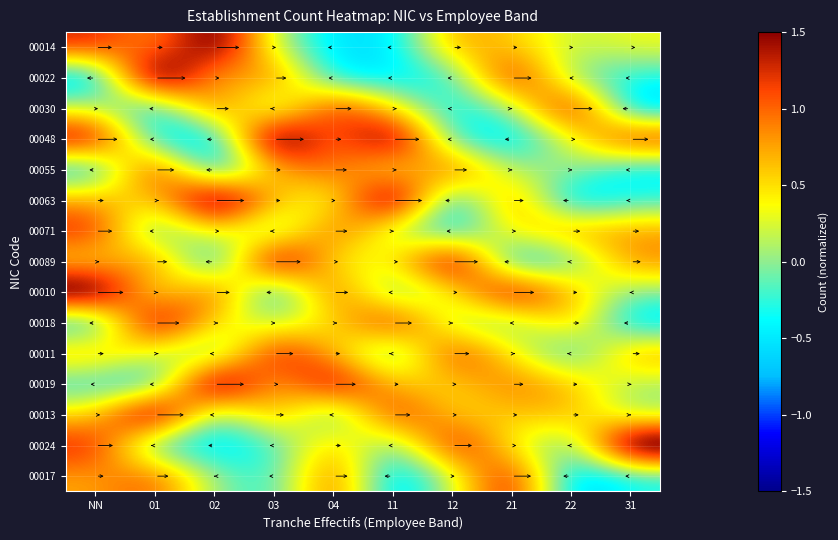

Which category has the highest value across all series?

31